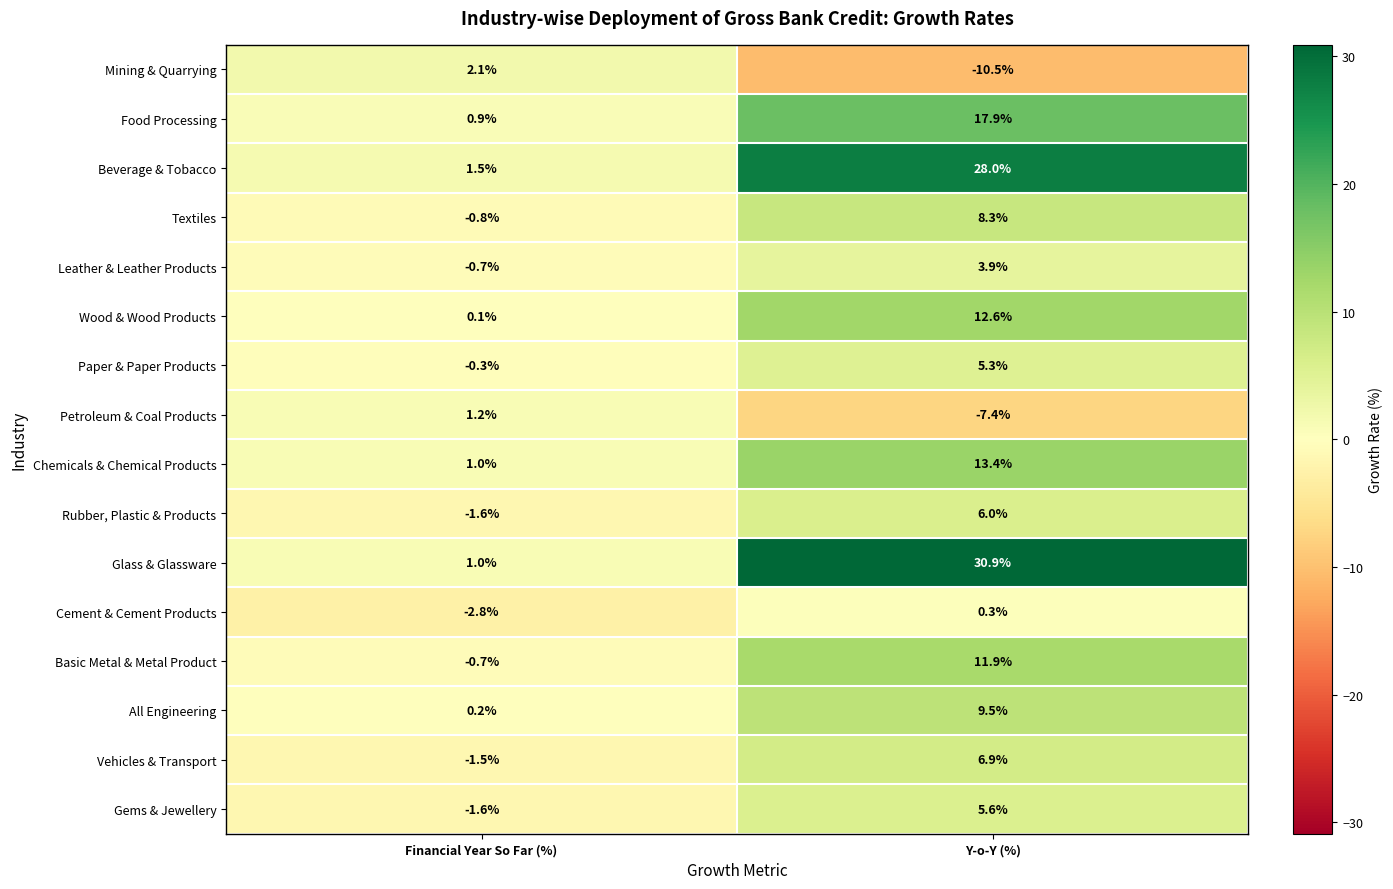

What is the total value across all series at Financial Year So Far (%)?

-2.0